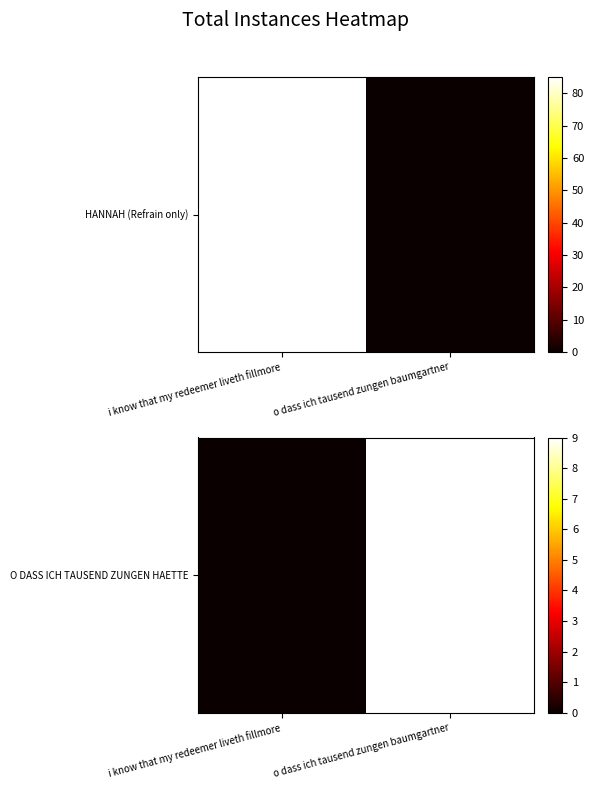

What is the maximum value shown in the chart?

9